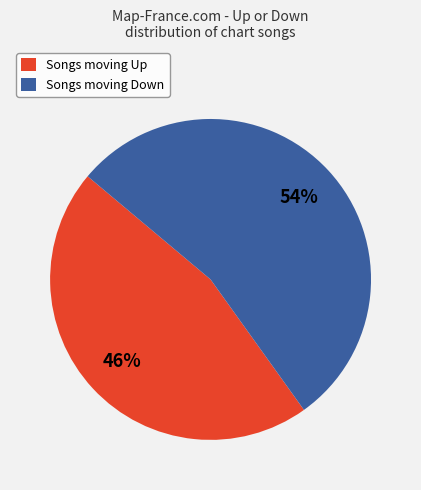

Combined, do Songs moving Down and Songs moving Up account for over 50%?

Yes